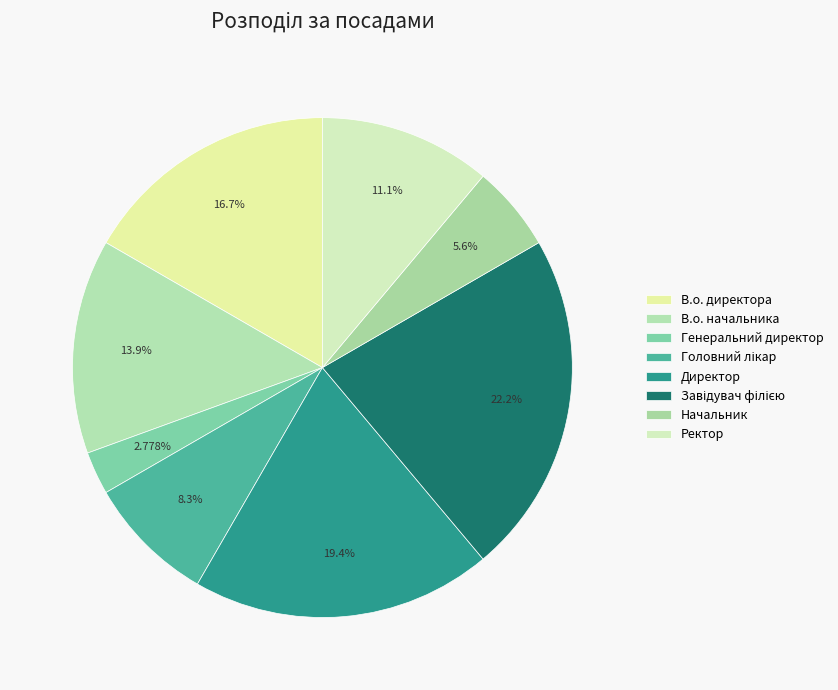

How many segments does this pie chart have?

8